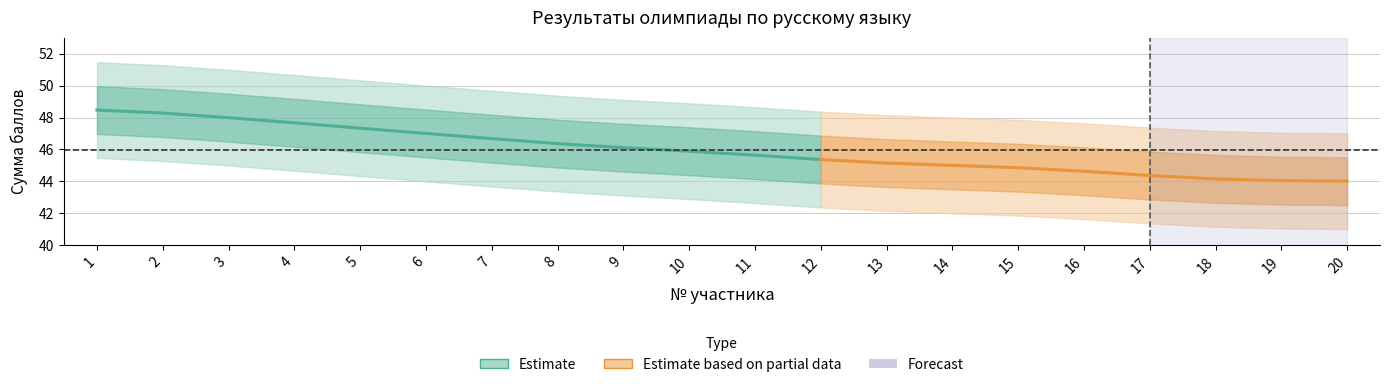

How many lines are shown in the chart?

2